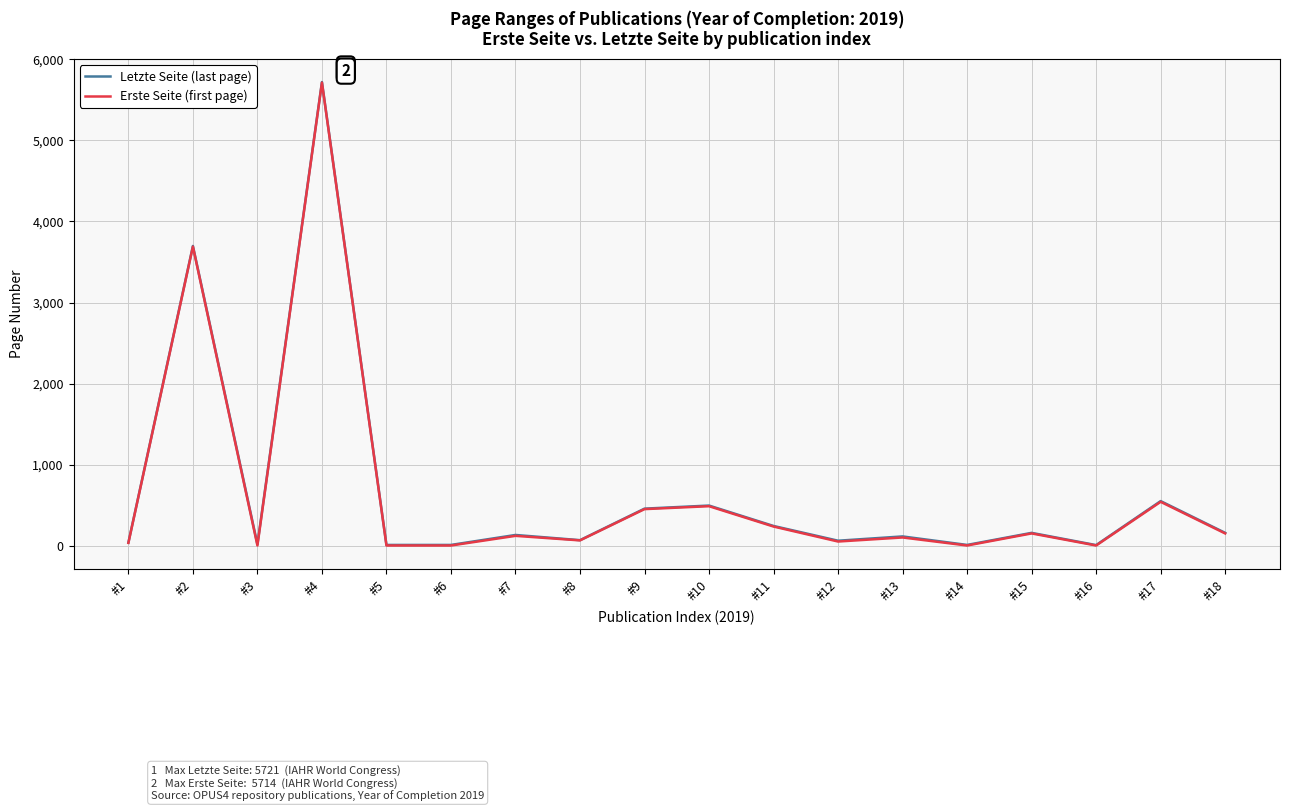

What is the maximum value shown in the chart?

5721